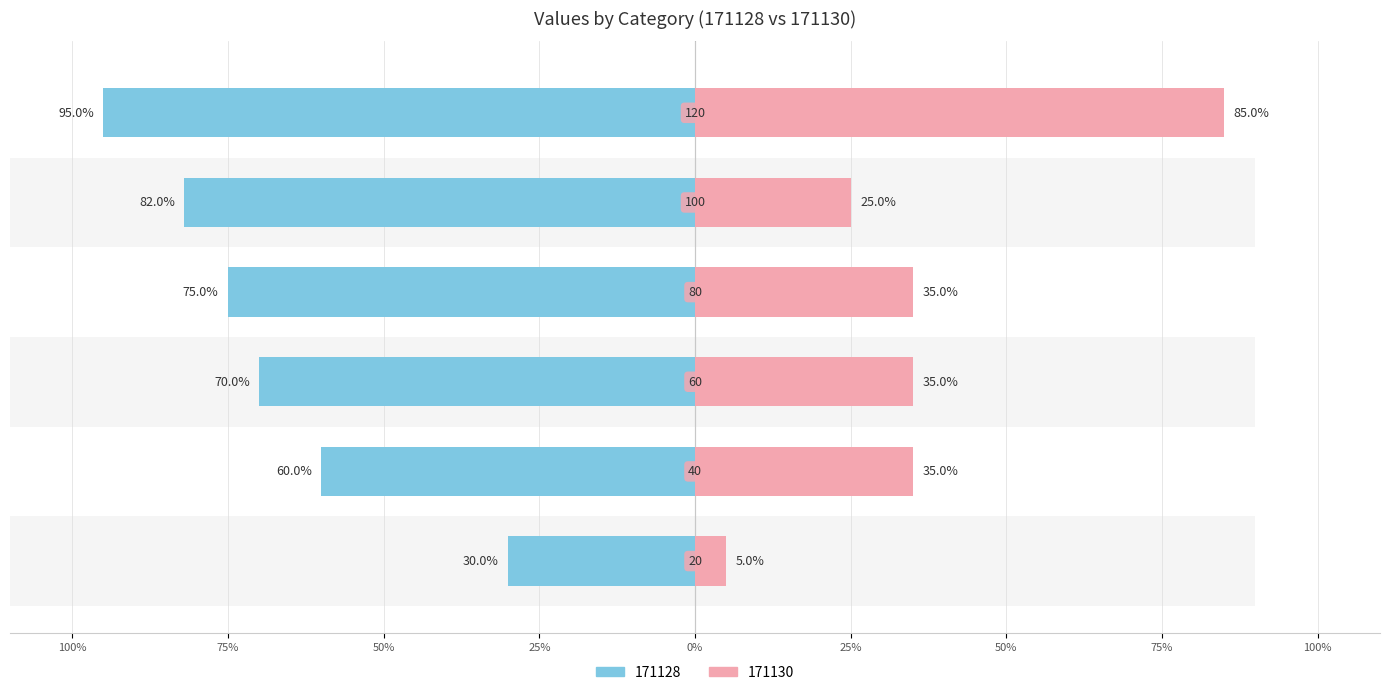

How many 171128 values are between 60 and 82?

4